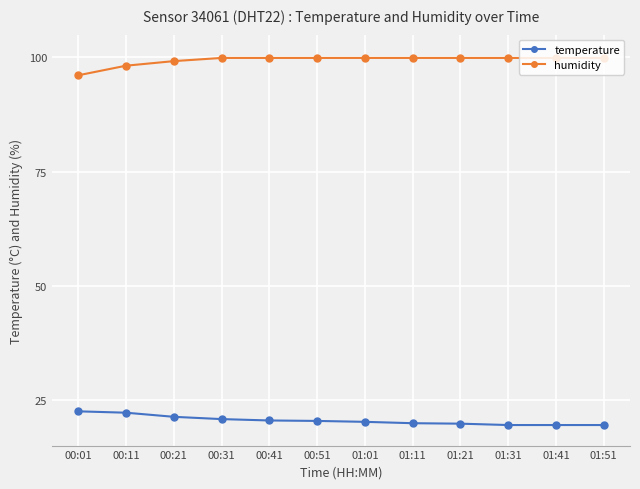

What position from the left is 01:51?

12